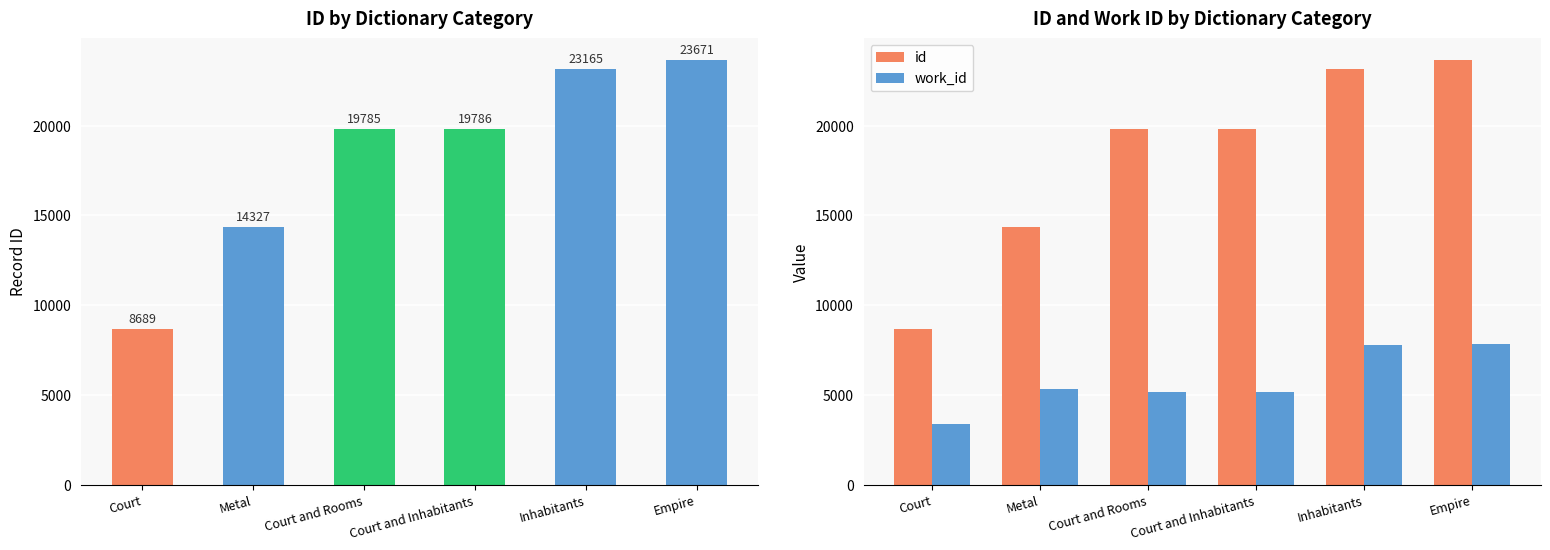

What is the smallest value displayed?

3402